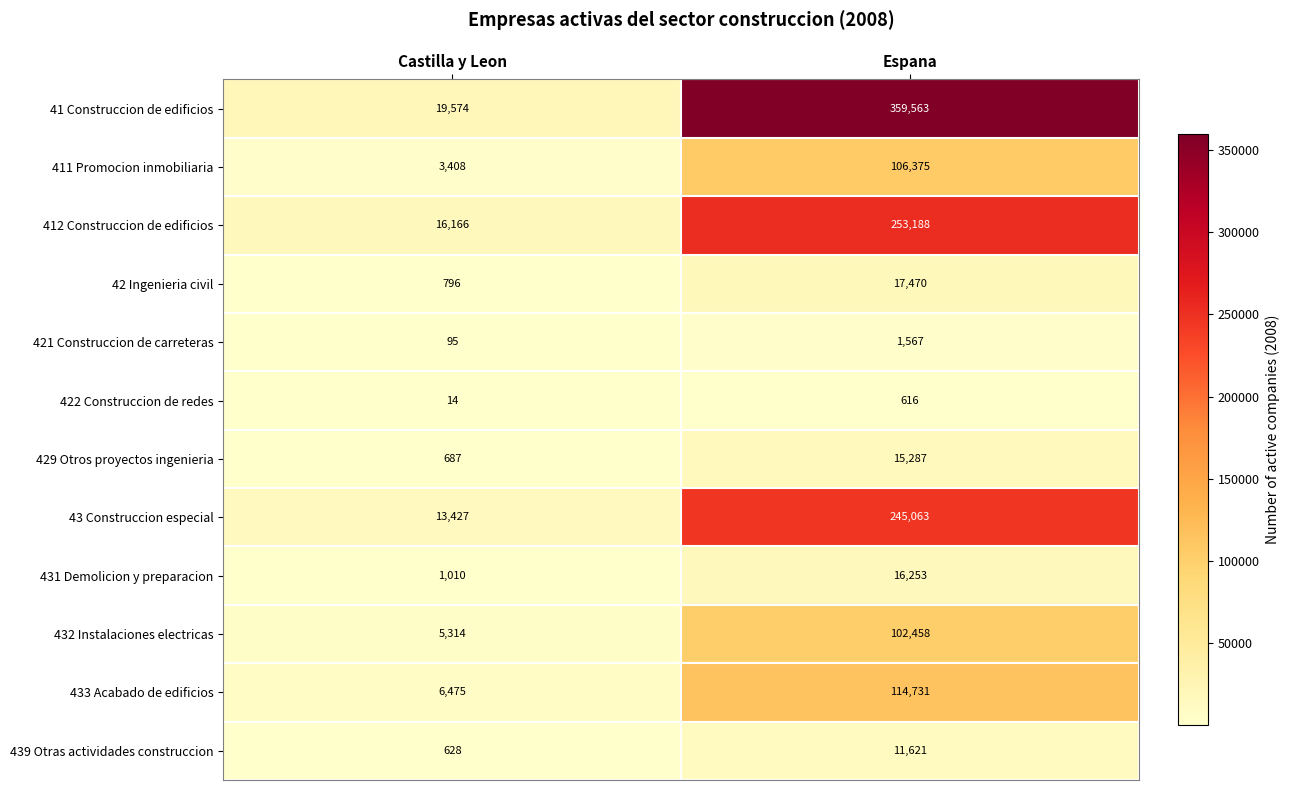

Which series has the largest total across all categories?

41 Construccion de edificios